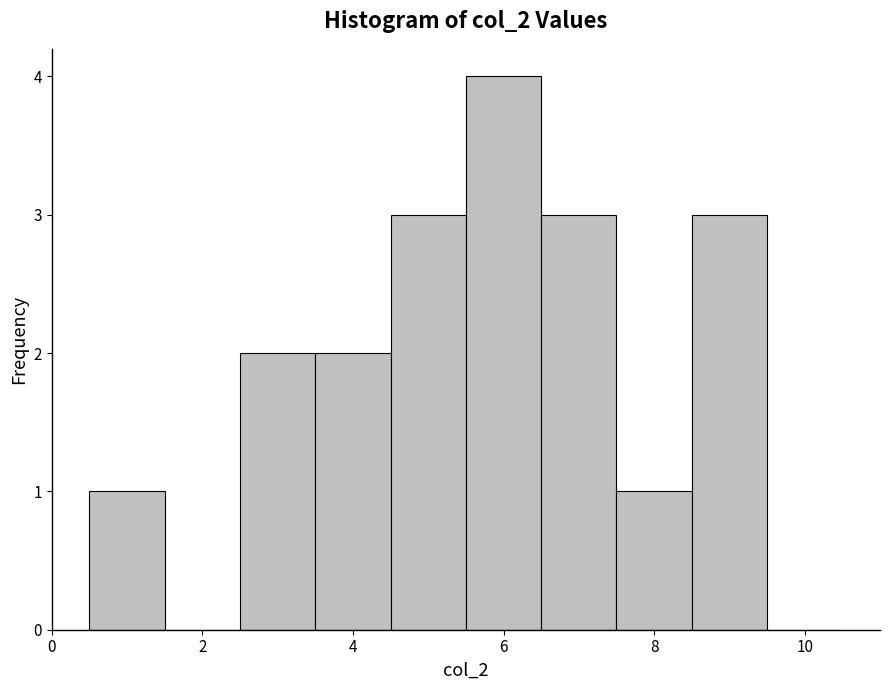

What is the height of the bar covering 5.5 to 6.5 on the x-axis? Neither the bar edges nor the heights are printed on the chart, so give them approximately, as read against the axes.

4